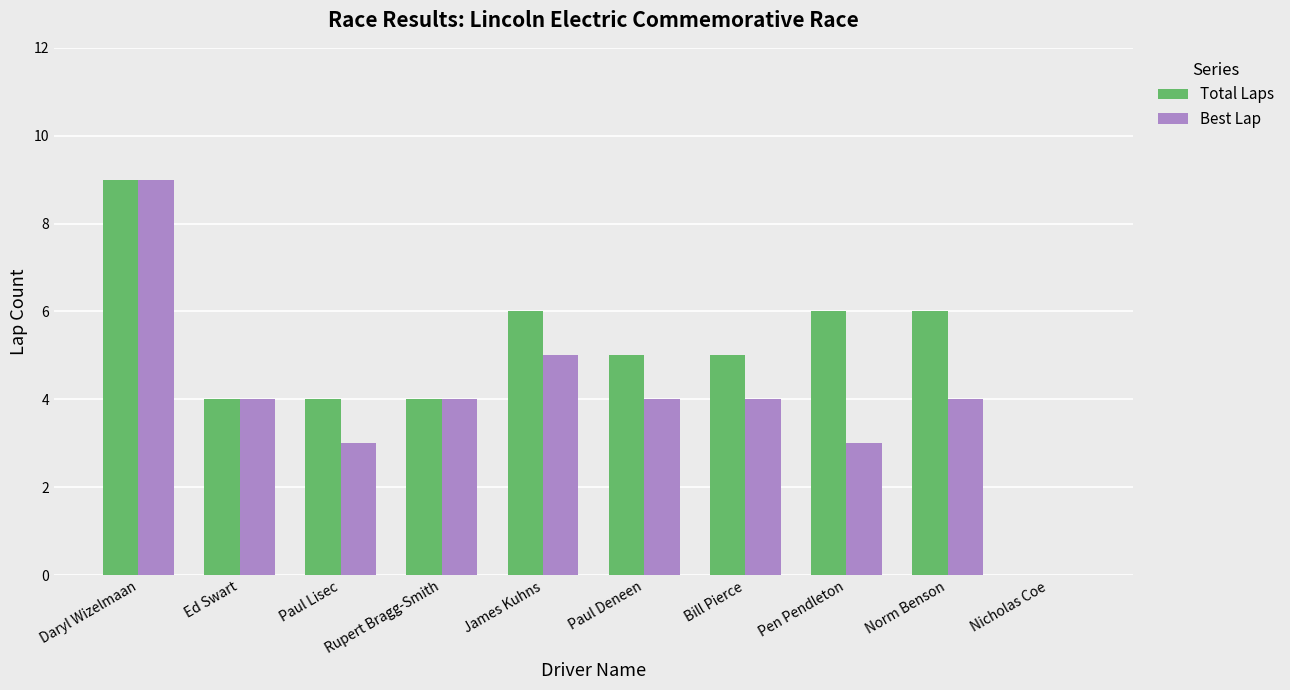

What is the approximate value of Best Lap at Daryl Wizelmaan?

9